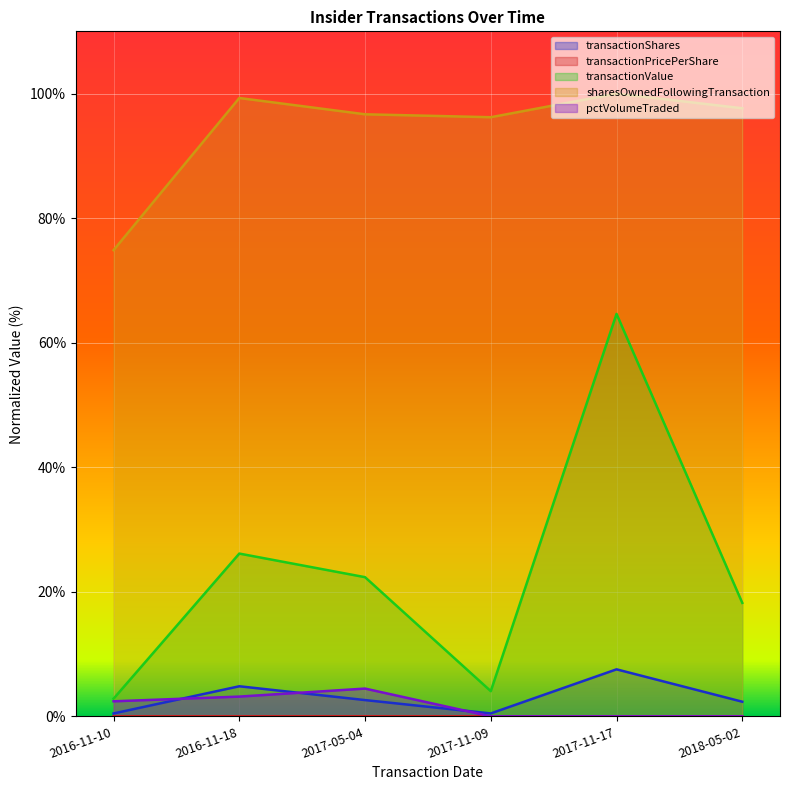

At which label is transactionValue closest to 33?

2016-11-18